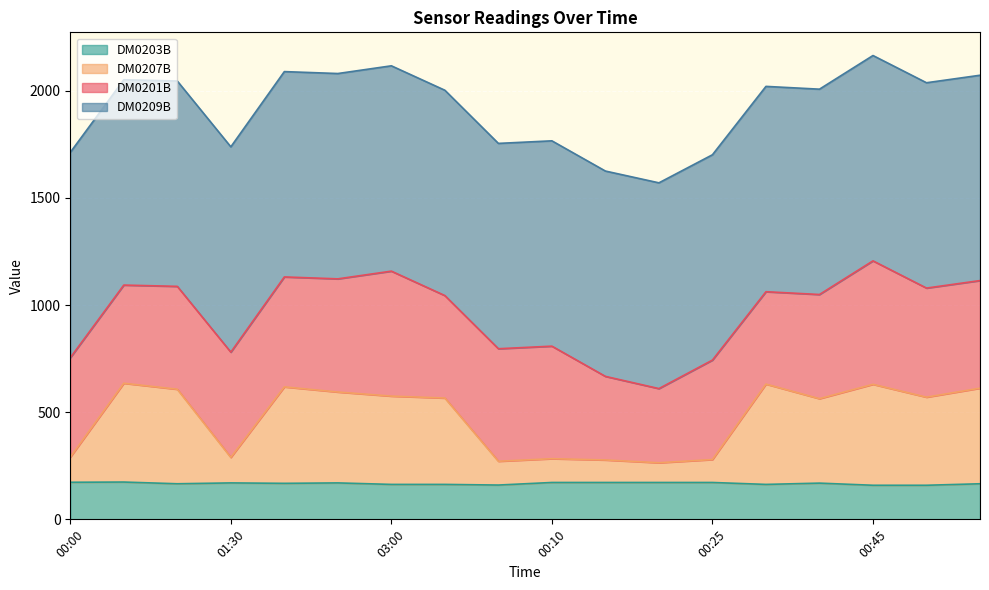

Which category has the lowest value across all series?

00:45